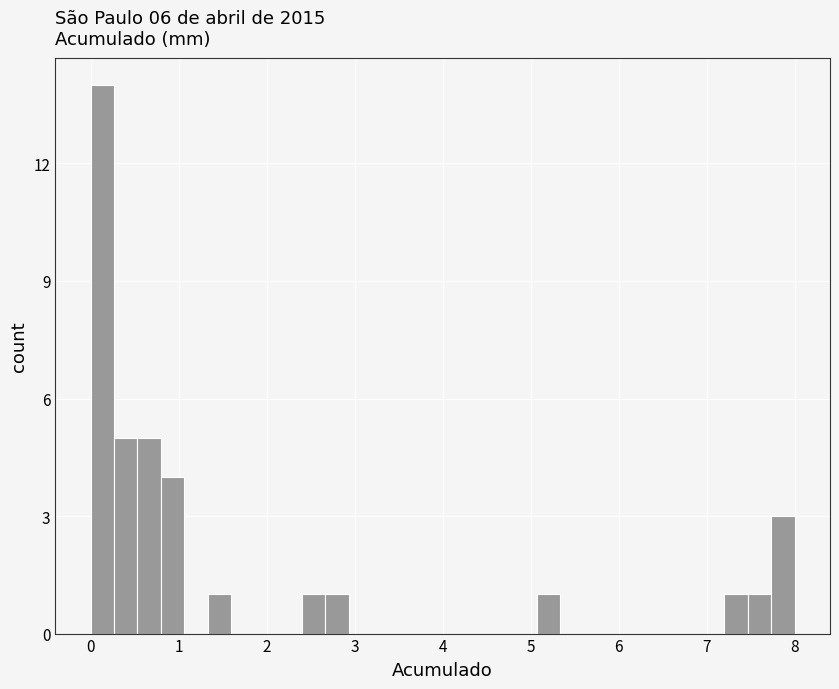

Read against the x-axis, roughly where is the centre of the tallest bar?

0.1